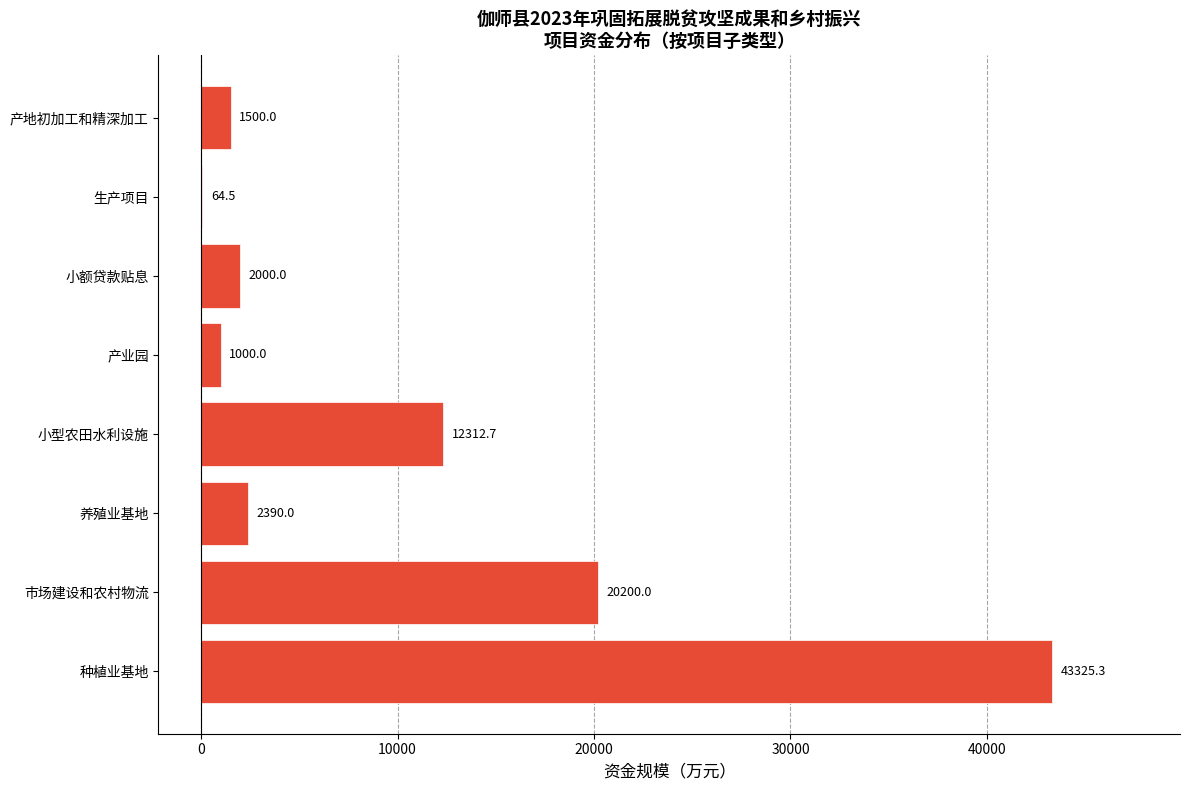

What value does the data have at 小型农田水利设施?

12312.7